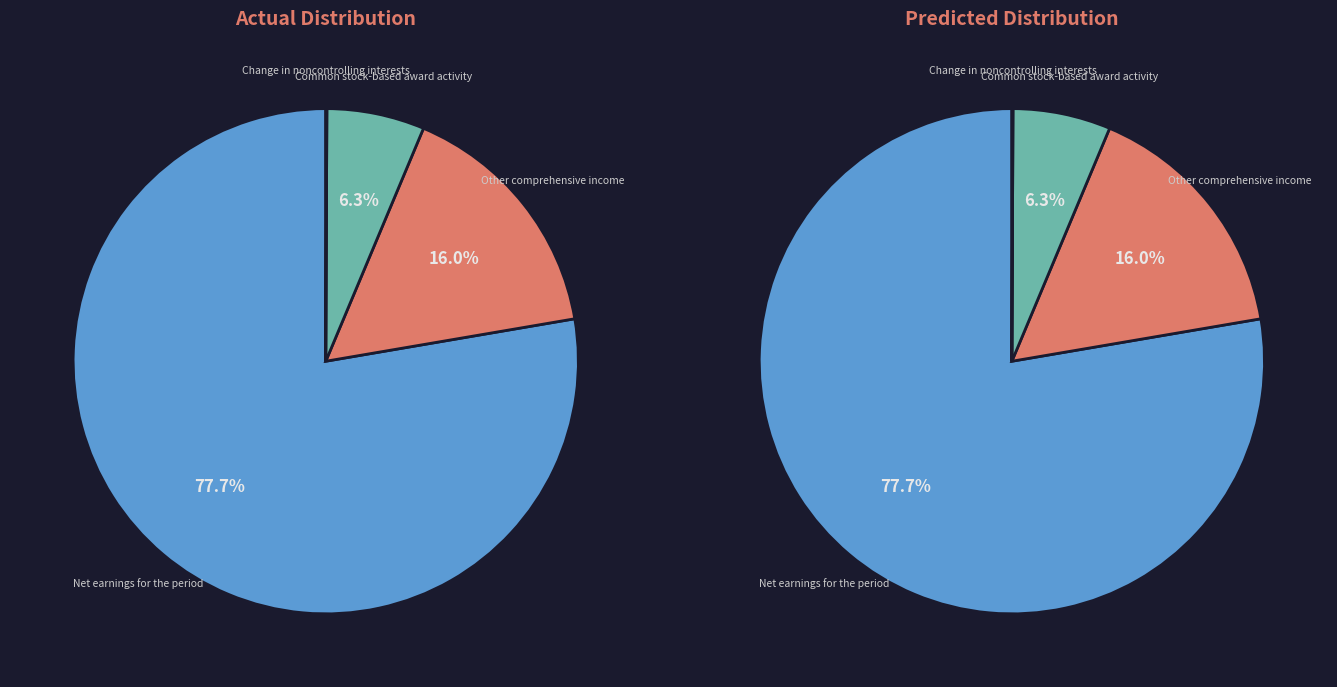

Rank the categories by value from lowest to highest.

Change in noncontrolling interests, Common stock-based award activity, Other comprehensive income, Net earnings for the period